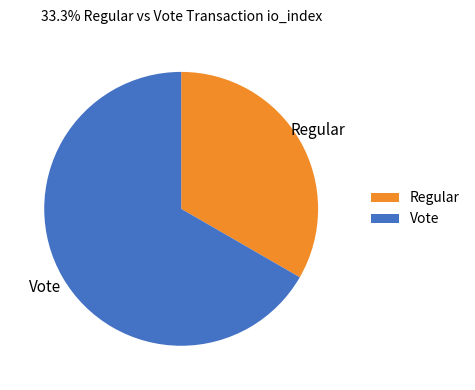

What is the largest slice in the pie chart?

Vote